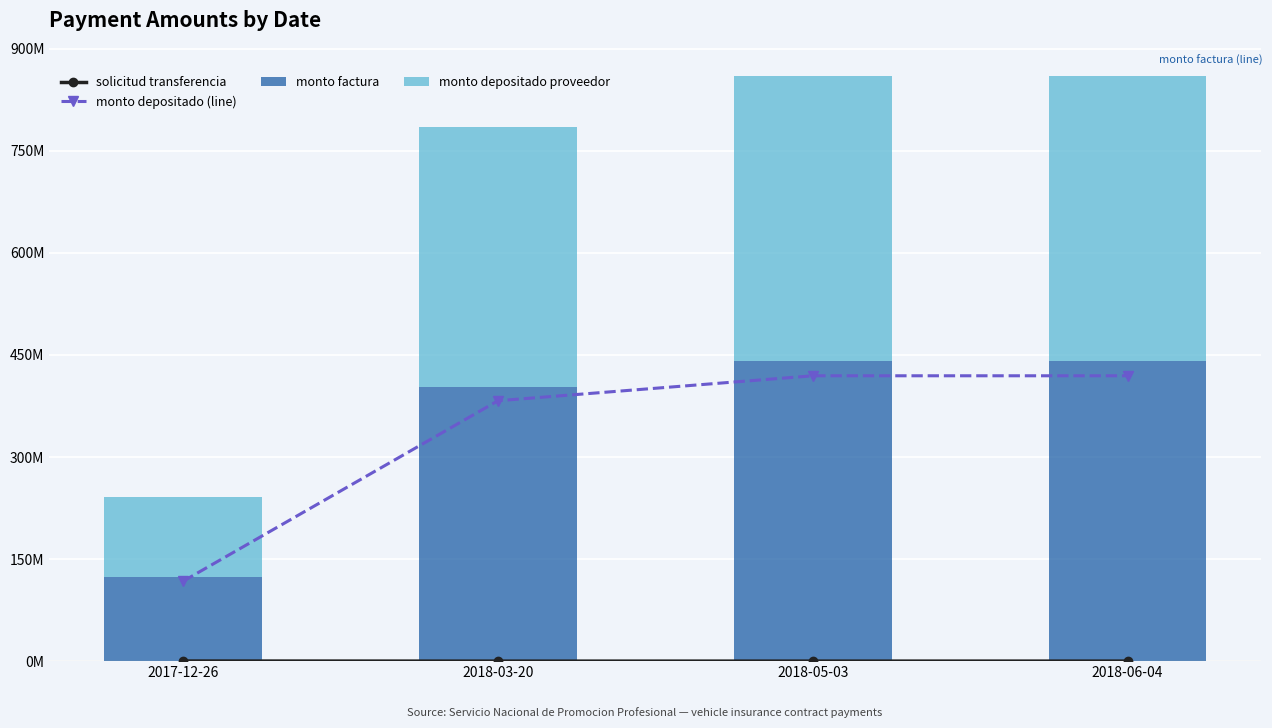

What is the label of the 2nd bar from the left?

2018-03-20